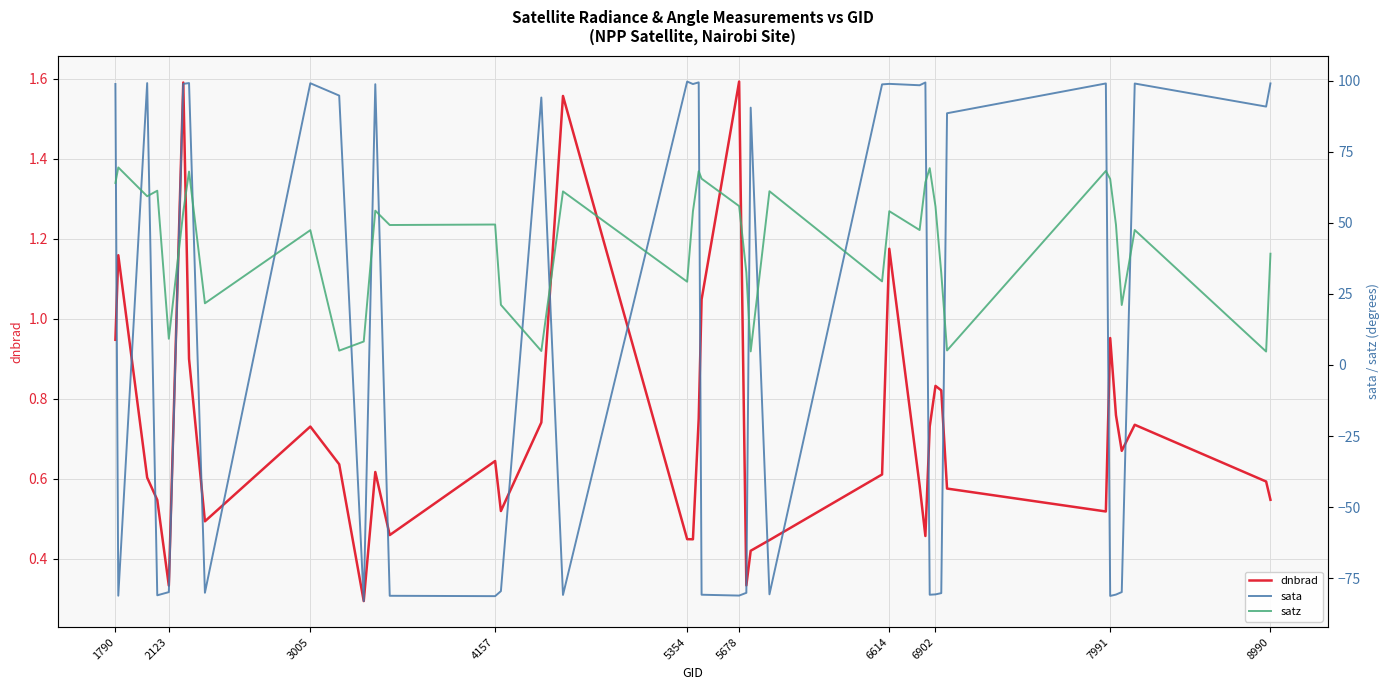

The sata series shows 150.1 at 8990. True or false?

False